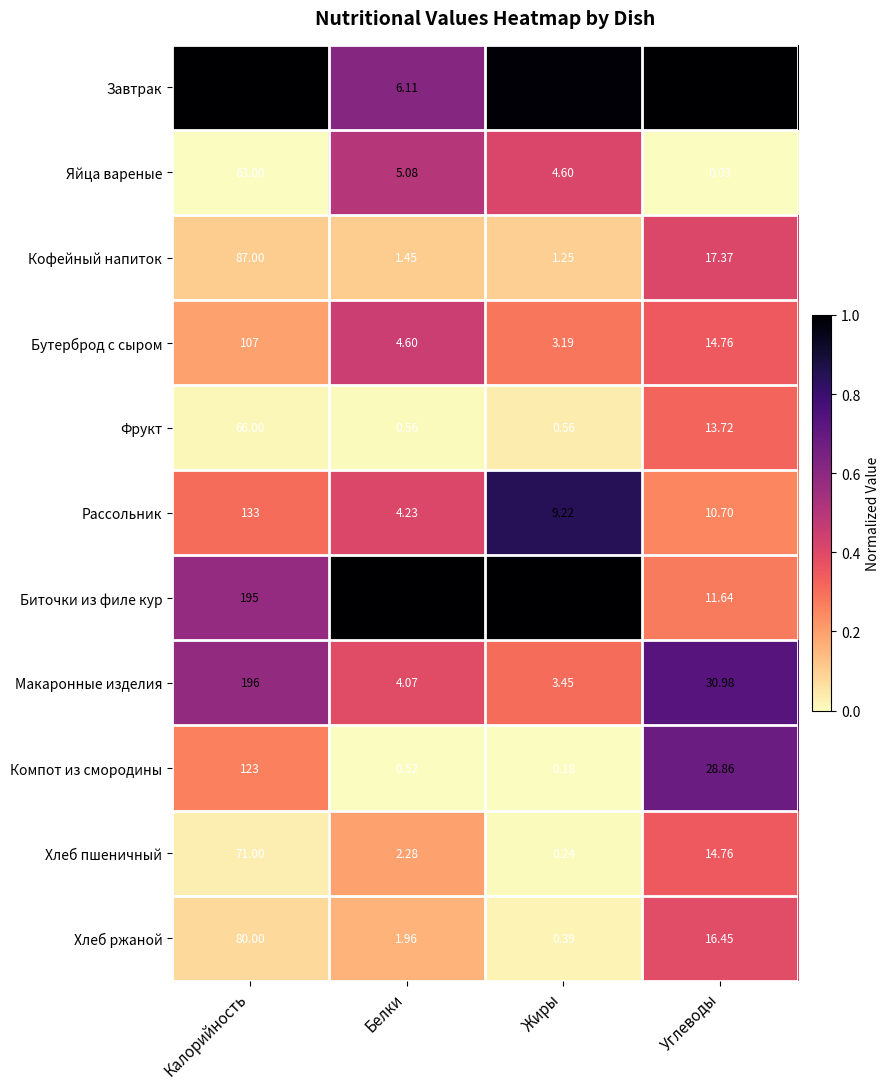

Is the value of Макаронные изделия at Жиры greater than the value of Бутерброд с сыром at Жиры?

Yes